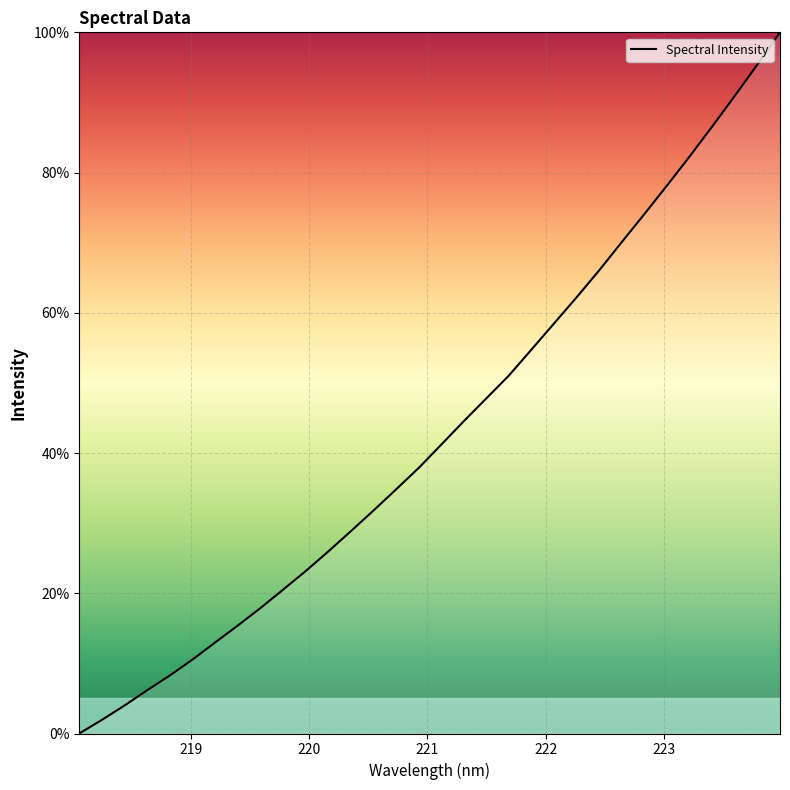

What is the greatest value displayed?

100.0